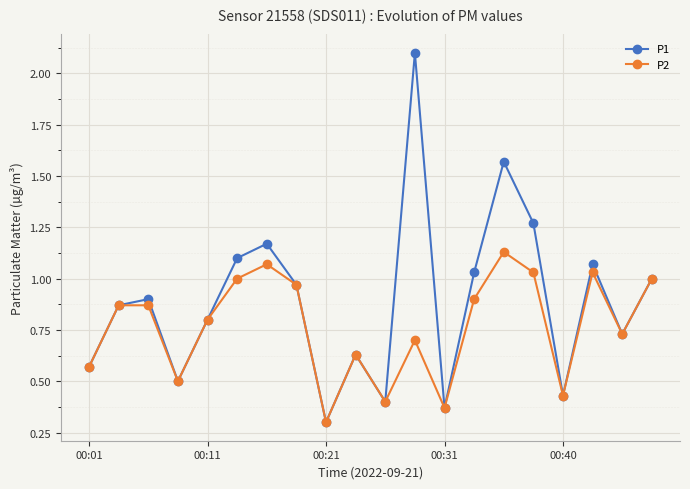

Which series has the largest range (max minus min)?

P1